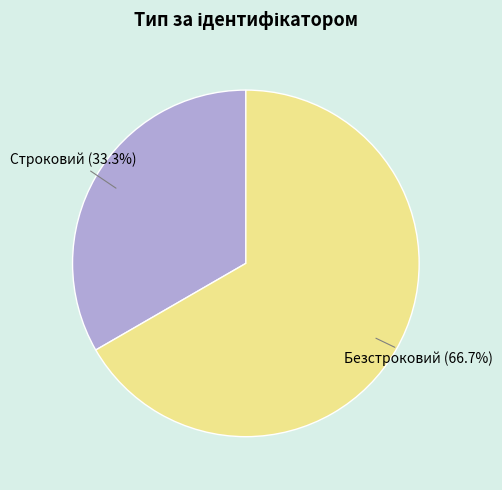

Count the number of slices in the pie.

2